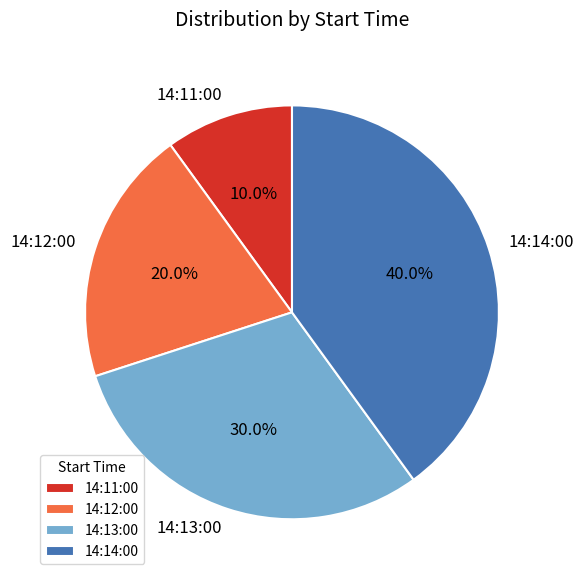

To the nearest percent, what is the average slice percentage?

25%